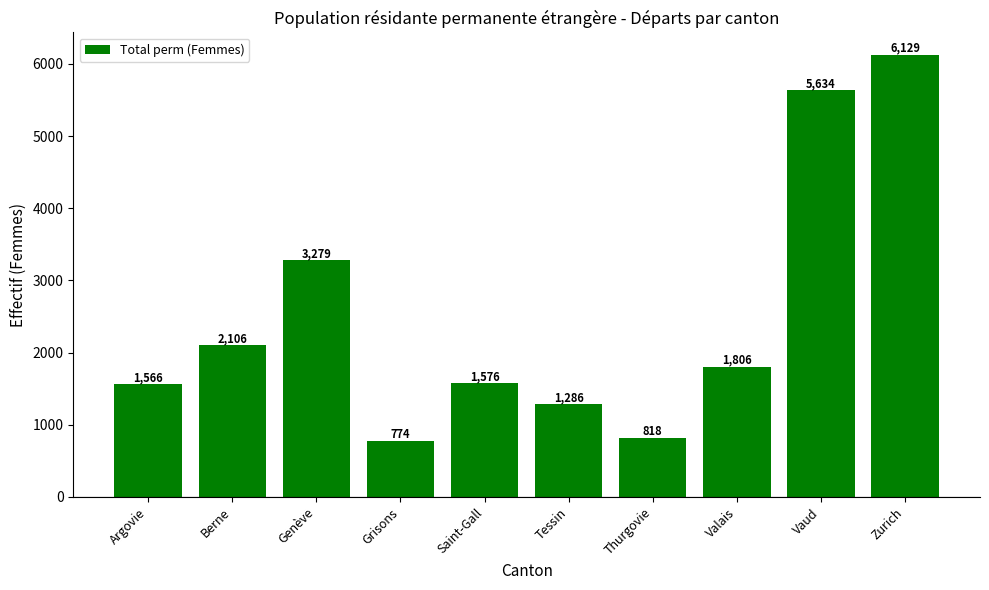

Reading left to right, what are all the values shown in this chart?

1566	2106	3279	774	1576	1286	818	1806	5634	6129